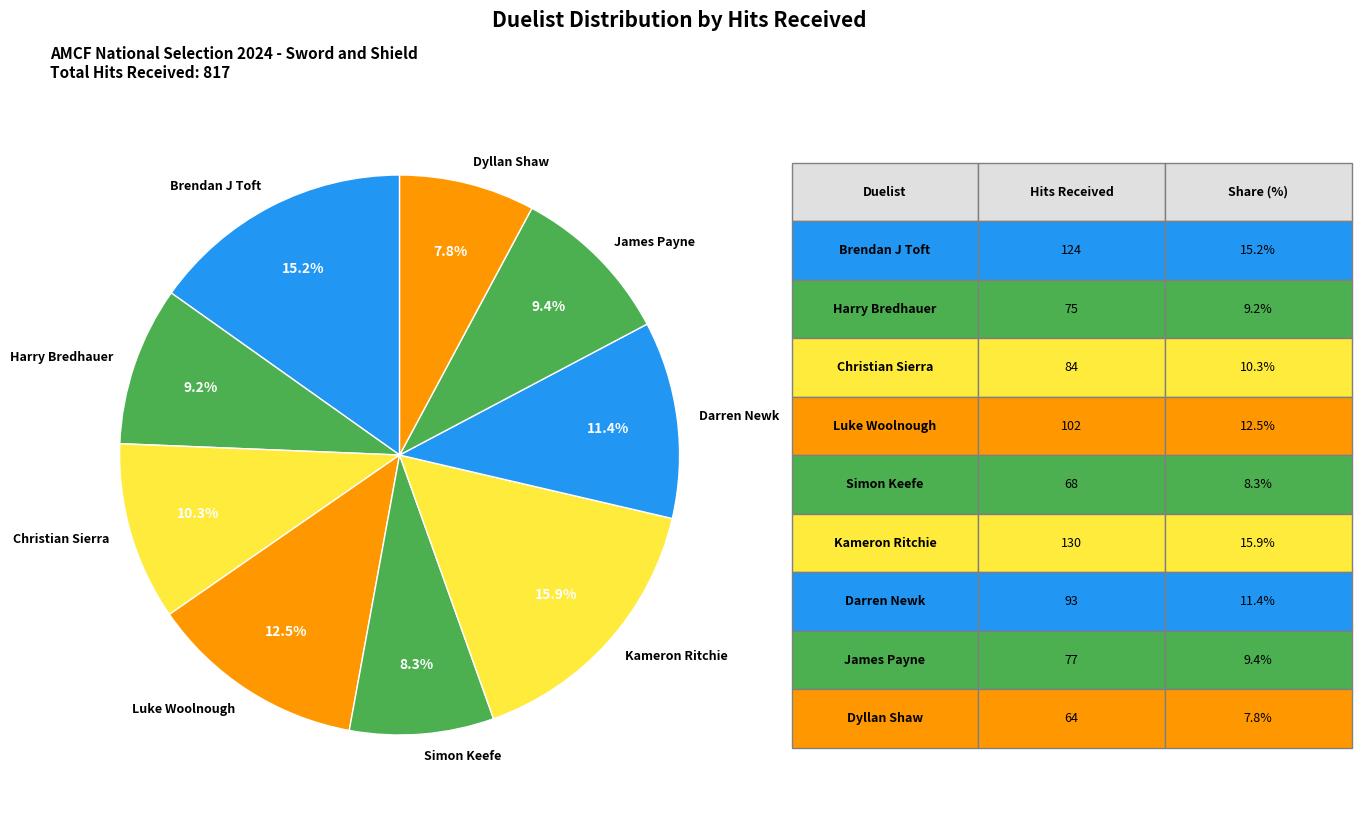

To the nearest percent, what is the difference between the largest and smallest slice percentages?

8%